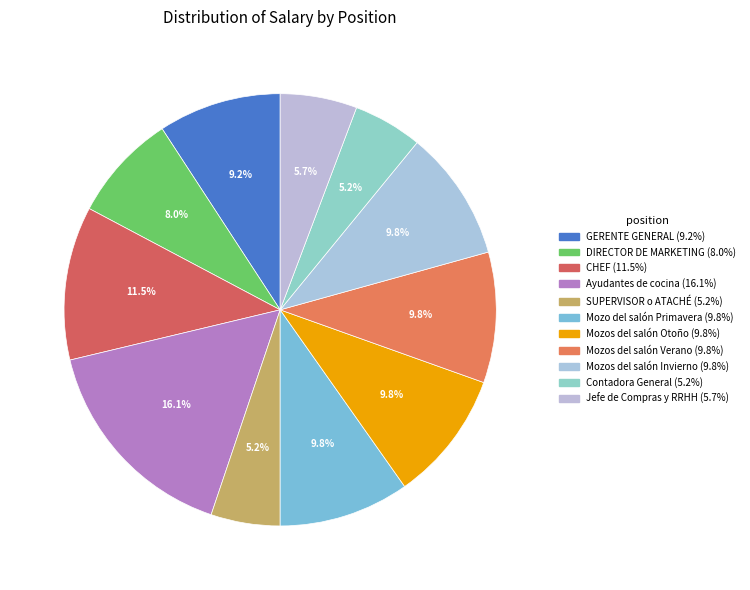

Is there a majority slice in this chart?

No